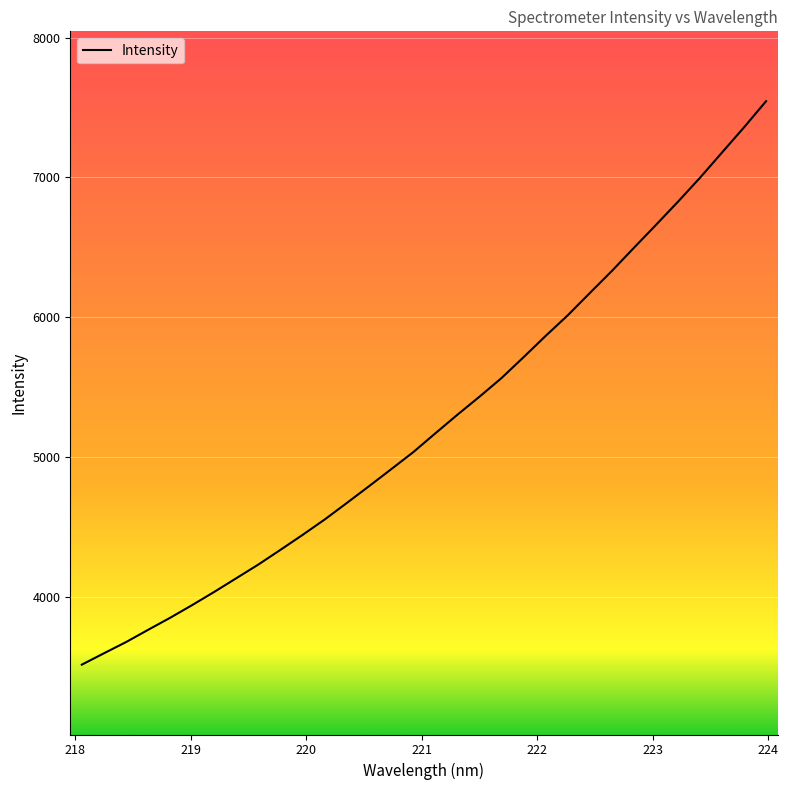

What is the smallest value displayed?

3513.6